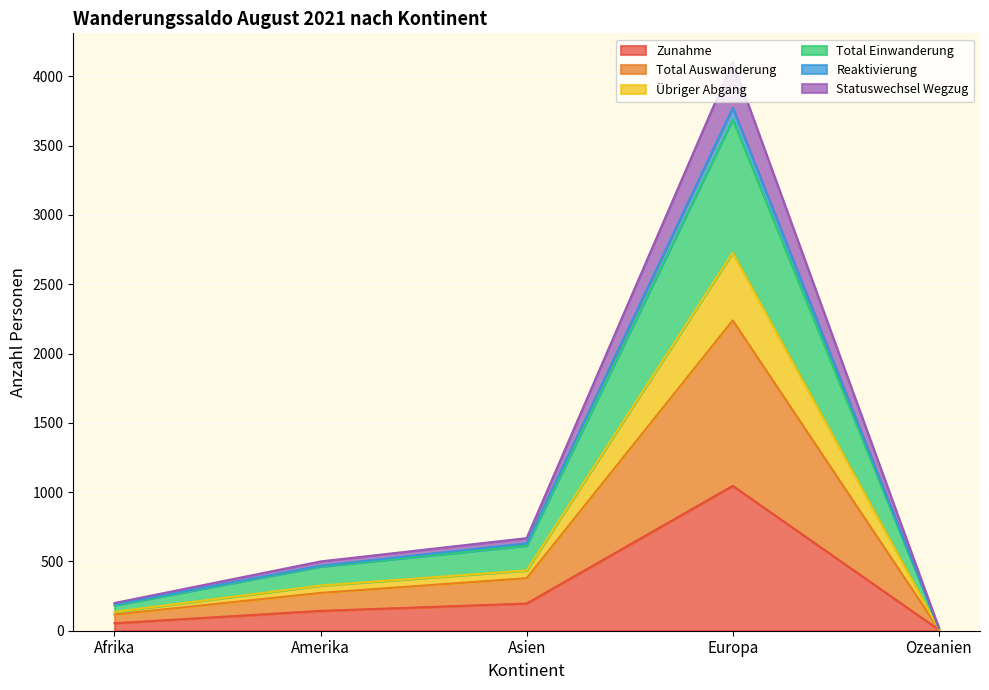

How many series are shown in this chart?

6